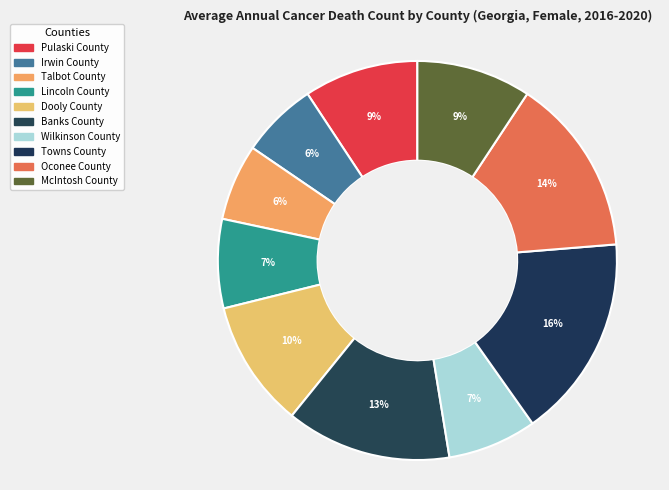

Count the number of slices in the pie.

10